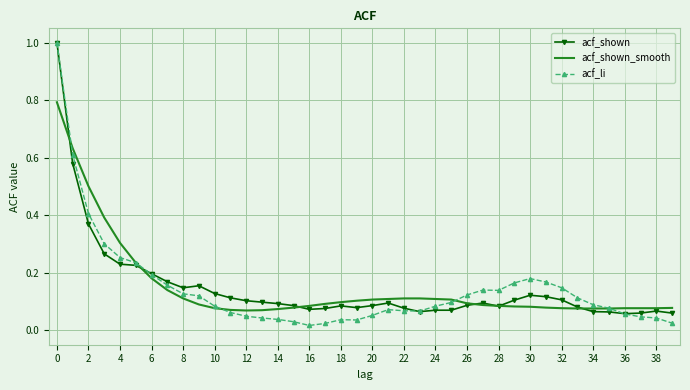

What is the highest value of the acf_shown_smooth series?

0.8